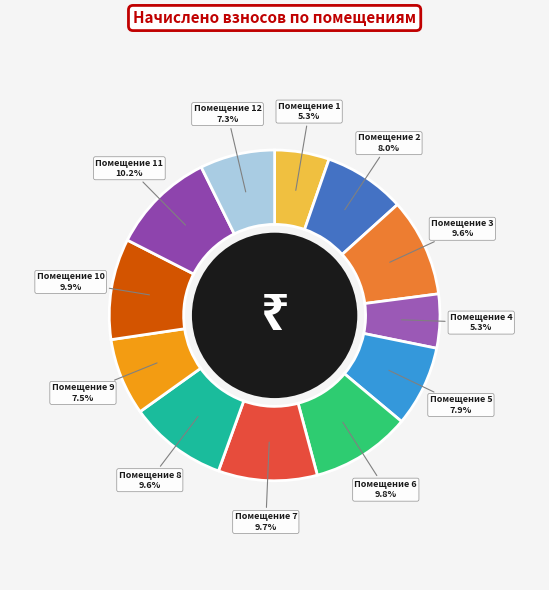

To the nearest percent, what is the average slice percentage?

8%